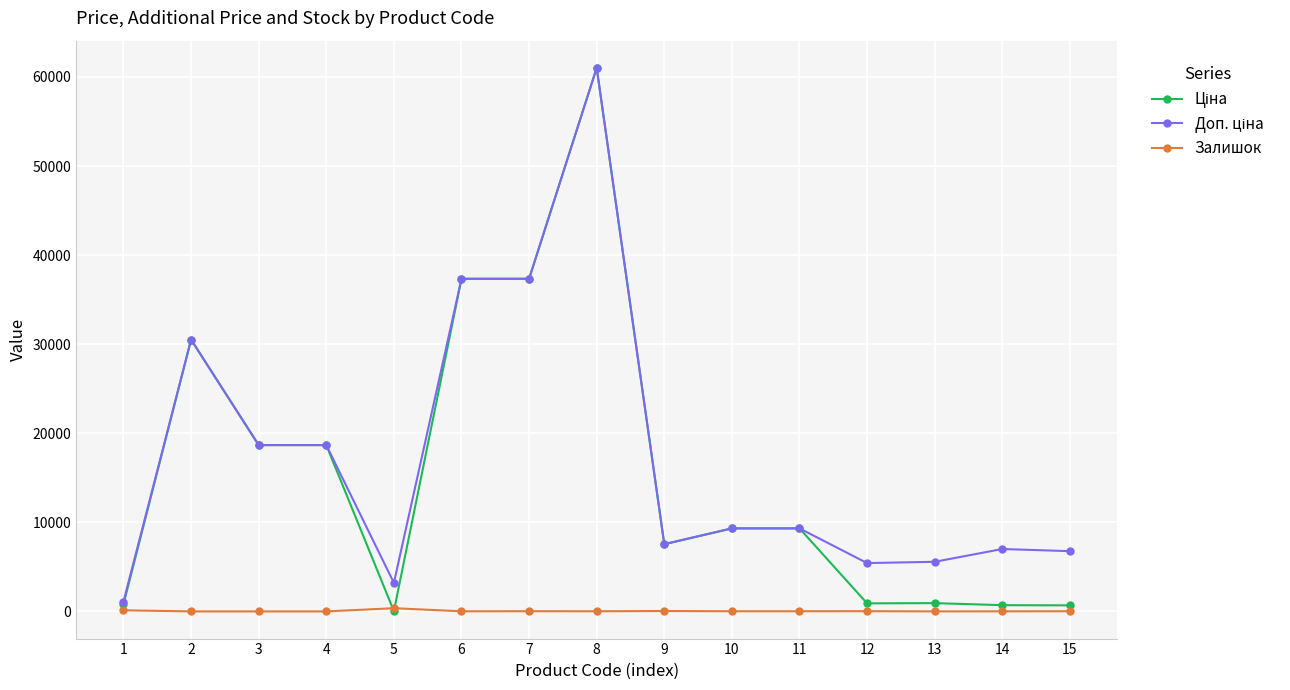

At which label does Залишок first exceed 17?

1